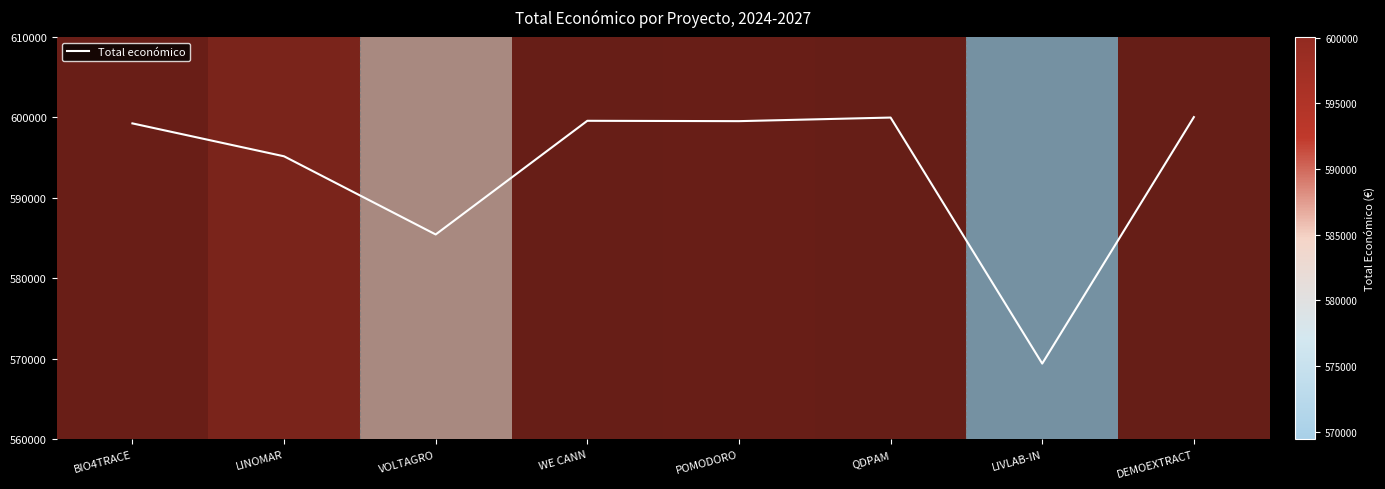

How many lines are shown in the chart?

1